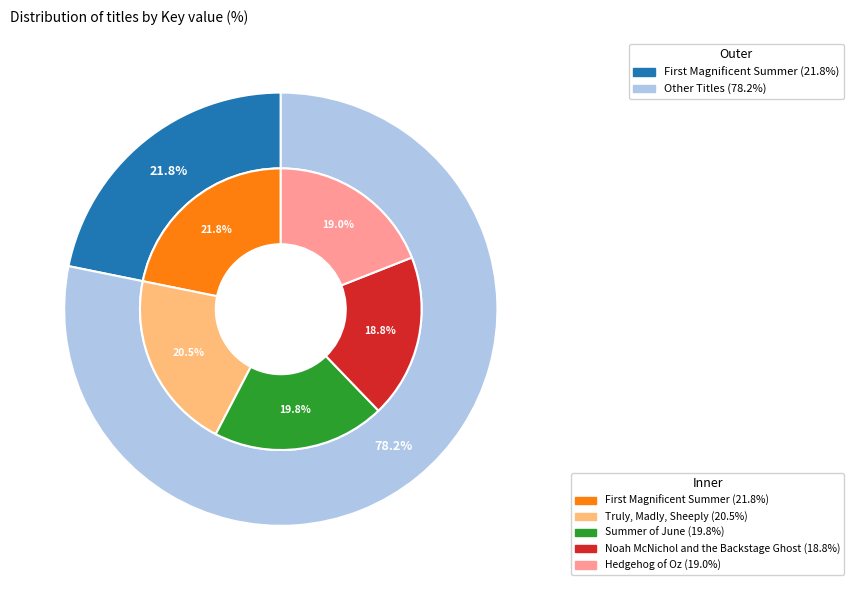

To the nearest percent, what is the difference between the largest and smallest slice percentages?

3%